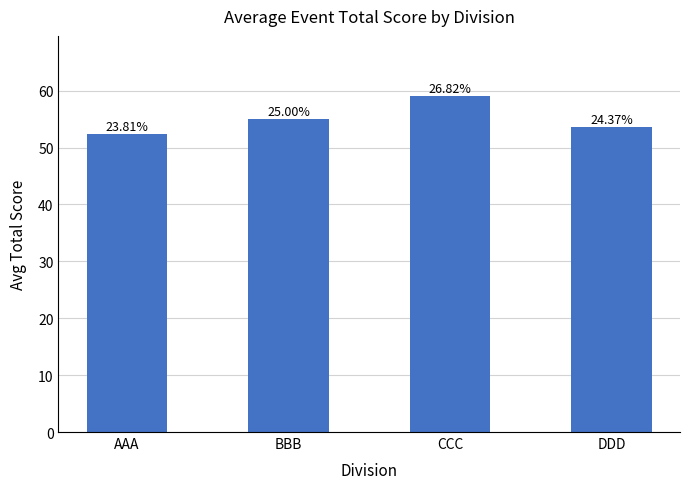

Reading right to left, what are all the values shown in this chart?

53.6	59.0	55.0	52.4